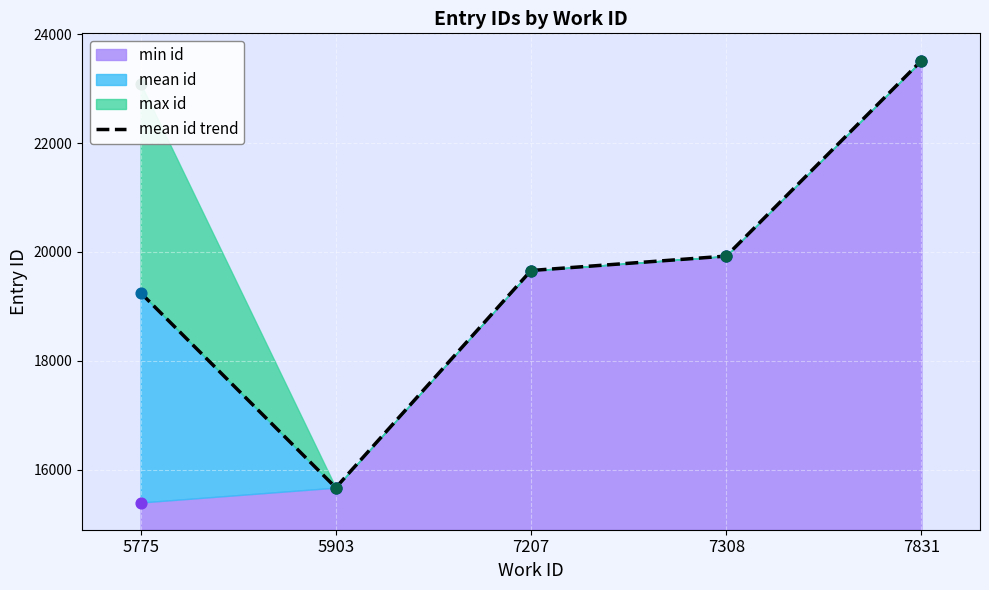

Between 7308 and 5775, which is larger?

7308